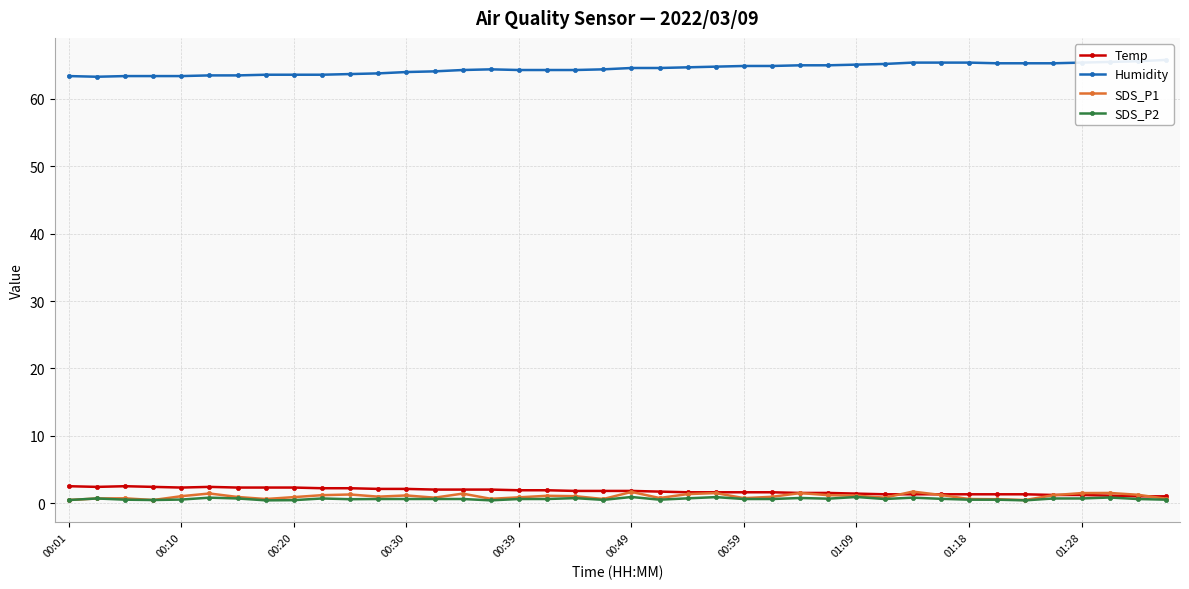

True or false: SDS_P1 has more than 0 interior local peaks.

True